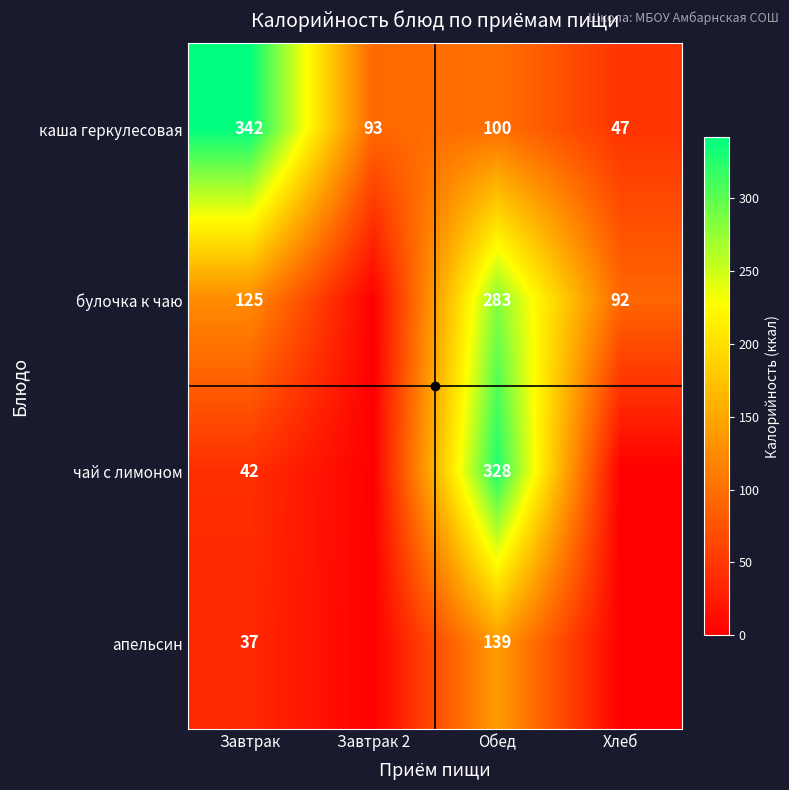

How many data points in каша геркулесовая are less than 100?

2